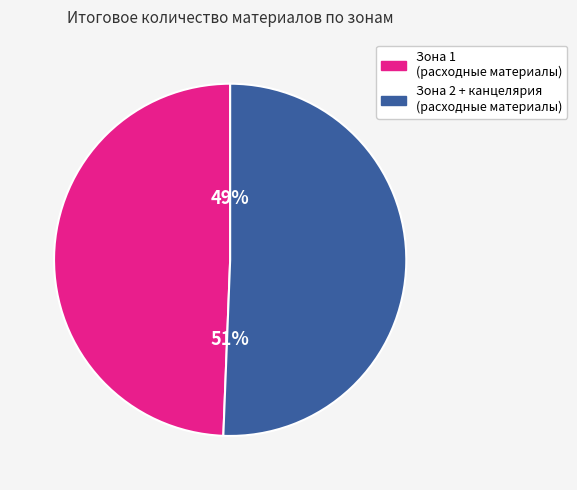

Is there any slice that represents more than half of the pie?

Yes